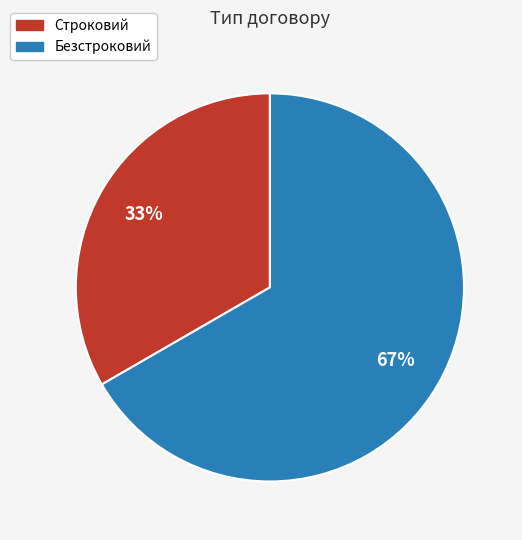

To the nearest percent, what portion does Безстроковий represent?

67%